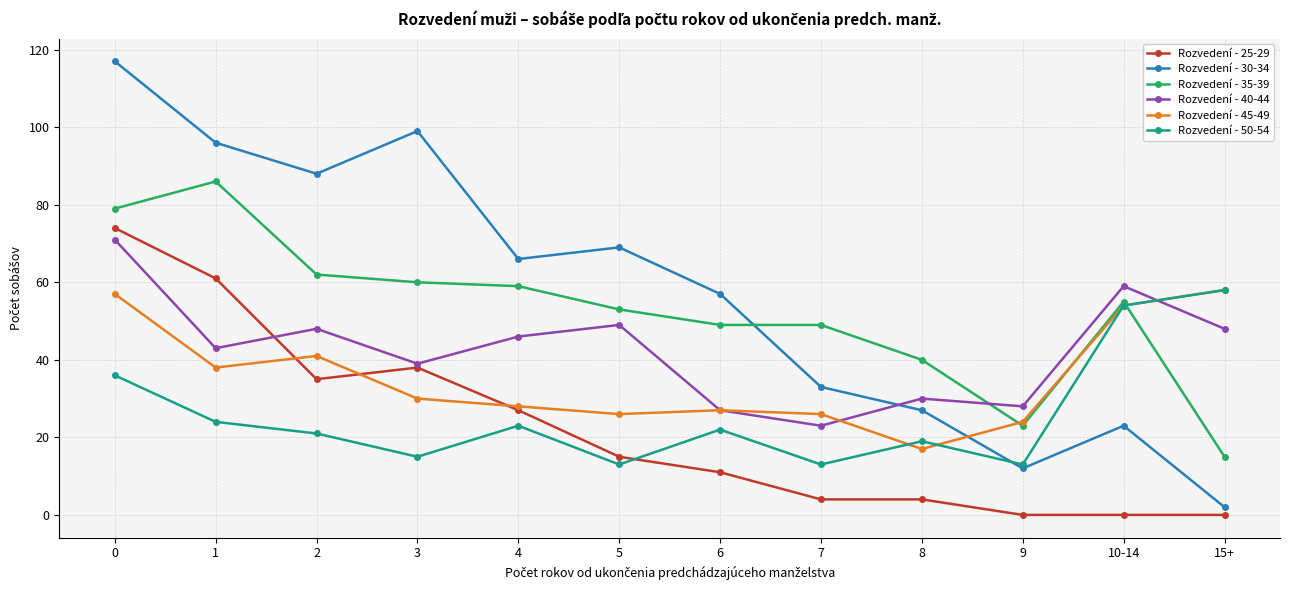

Read the Rozvedení - 45-49 value at 5.

26